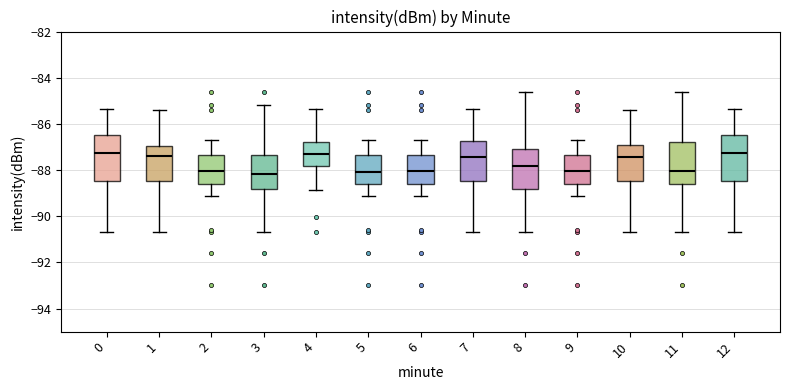

Where does the upper whisker of the box at x = 8 end on the y-axis? The values are not printed on the chart, so give them approximately, as read against the axis.

-84.6